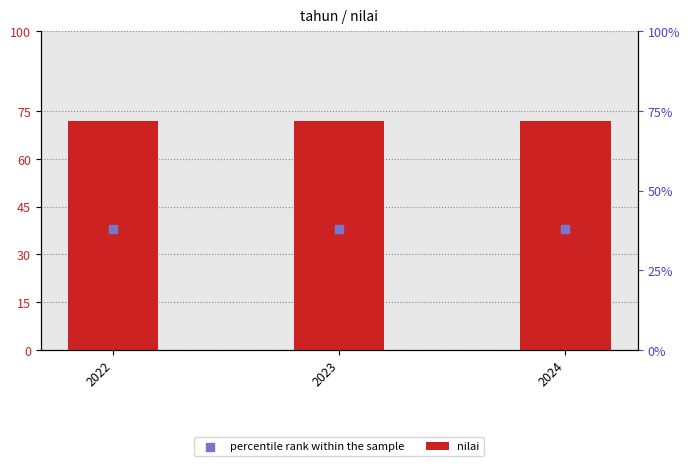

What is the total value across all series at 2024?

110.0